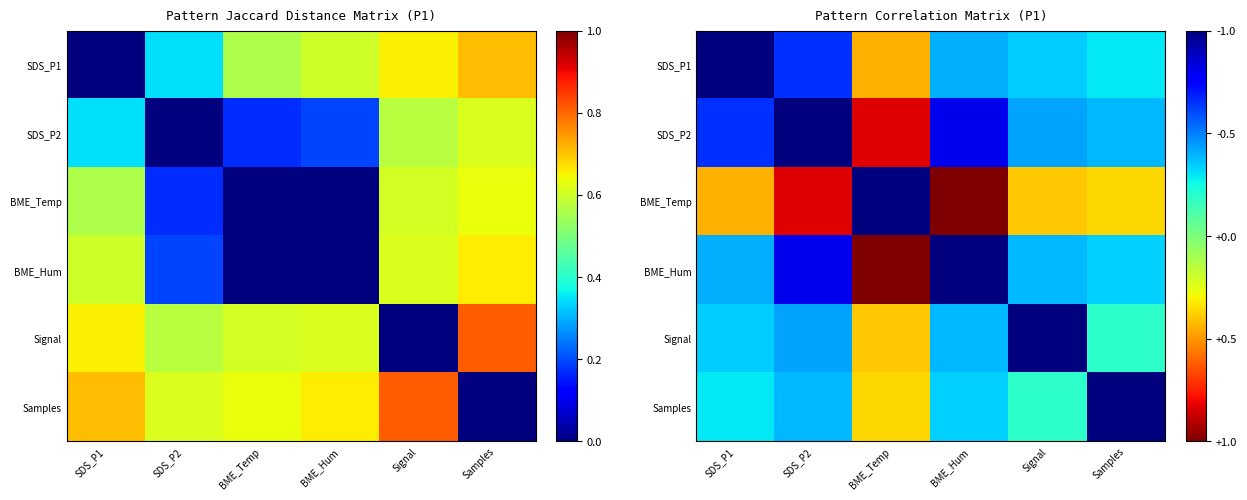

How many data points in BME_Temp are less than 0?

5